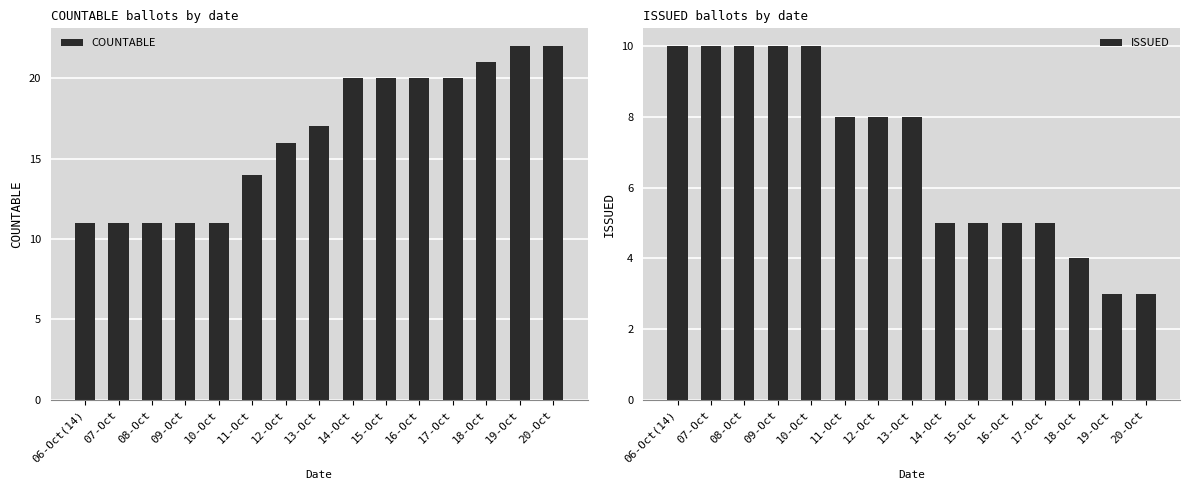

What are all the series names shown in the legend?

COUNTABLE, ISSUED